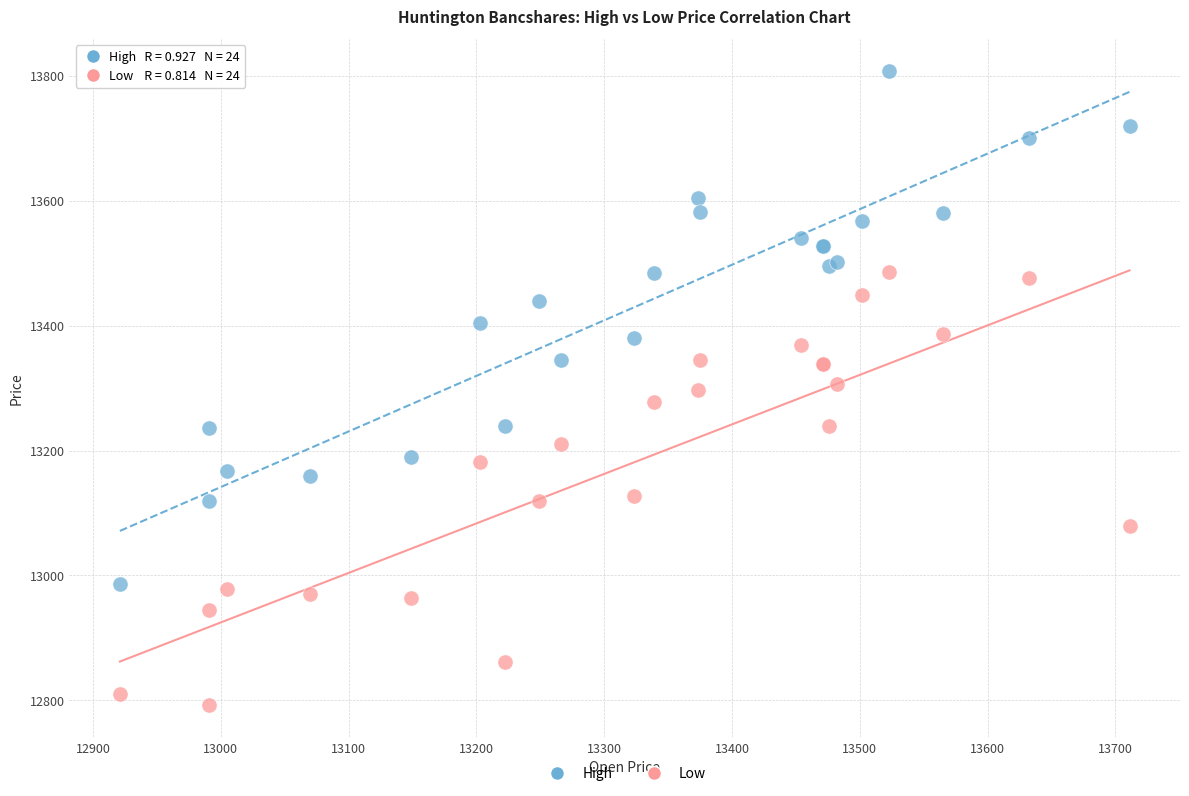

Which series reaches the minimum Y coordinate?

Low